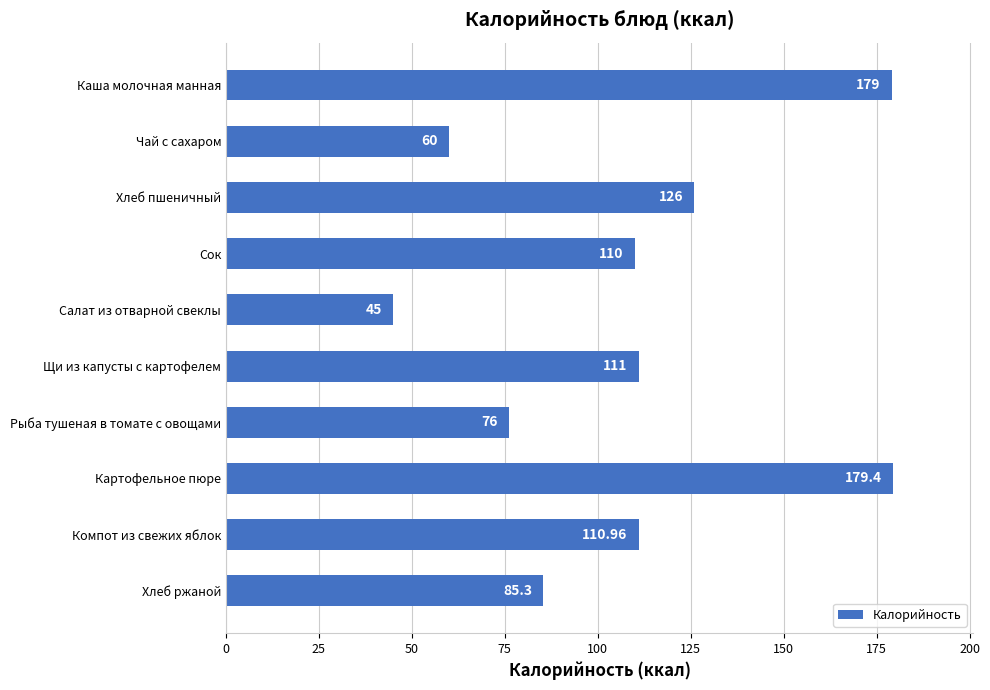

How many data points does each series have?

10